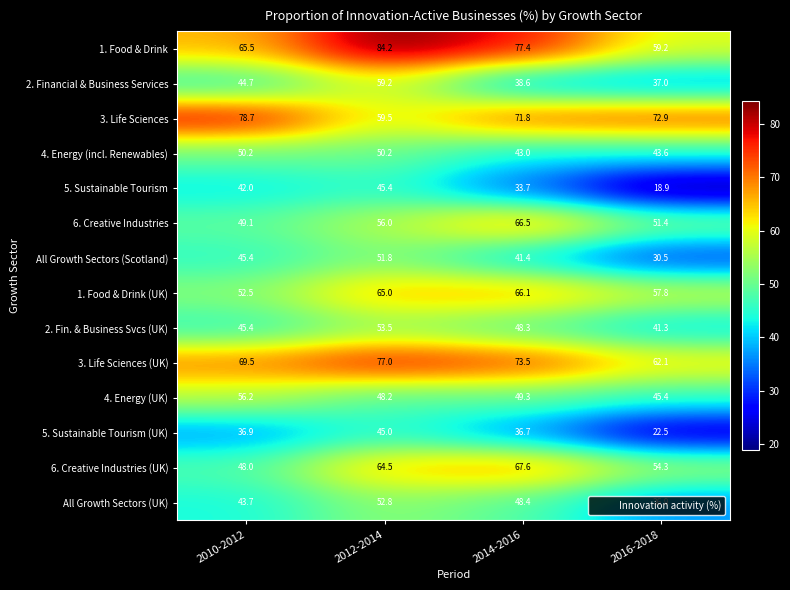

What is the approximate value of 3. Life Sciences (UK) at 2016-2018?

62.1